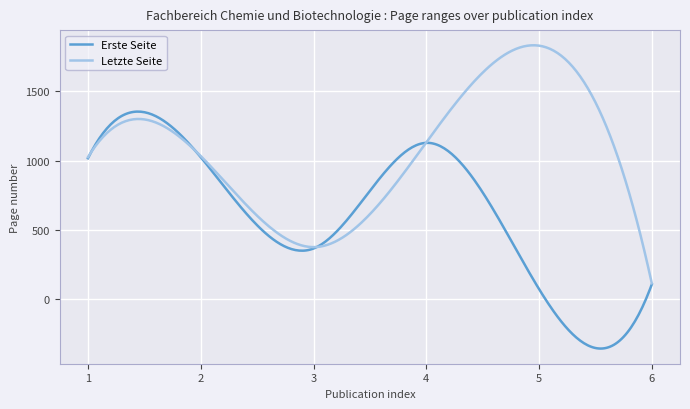

In Letzte Seite, how many points are higher than both neighbors (excluding endpoints)?

2